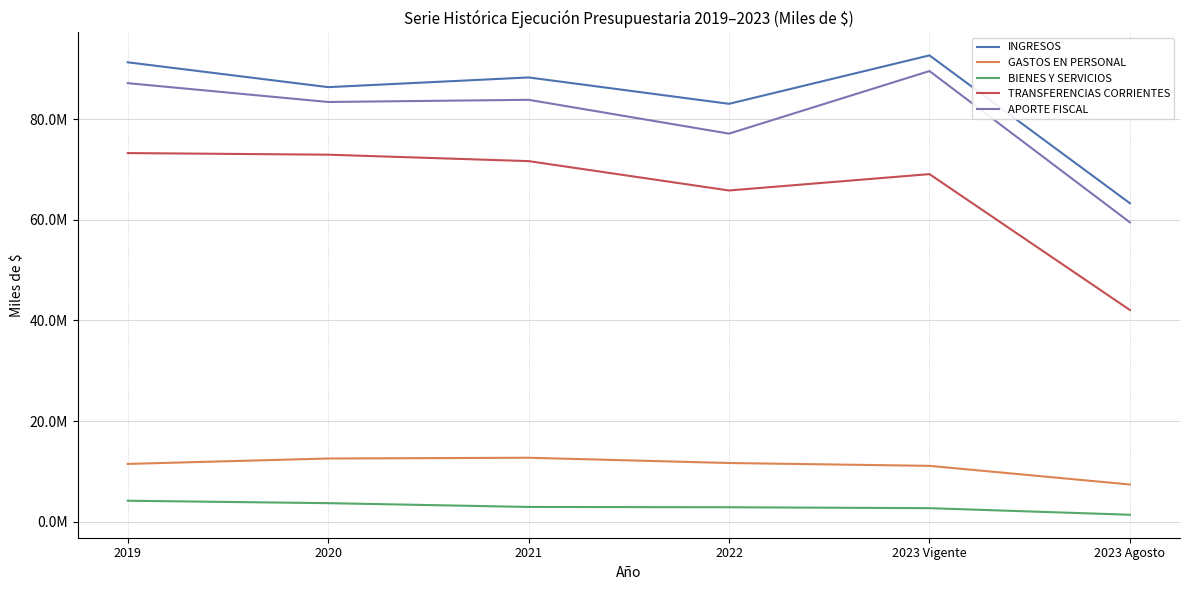

What are all the series names shown in the legend?

INGRESOS, GASTOS EN PERSONAL, BIENES Y SERVICIOS, TRANSFERENCIAS CORRIENTES, APORTE FISCAL